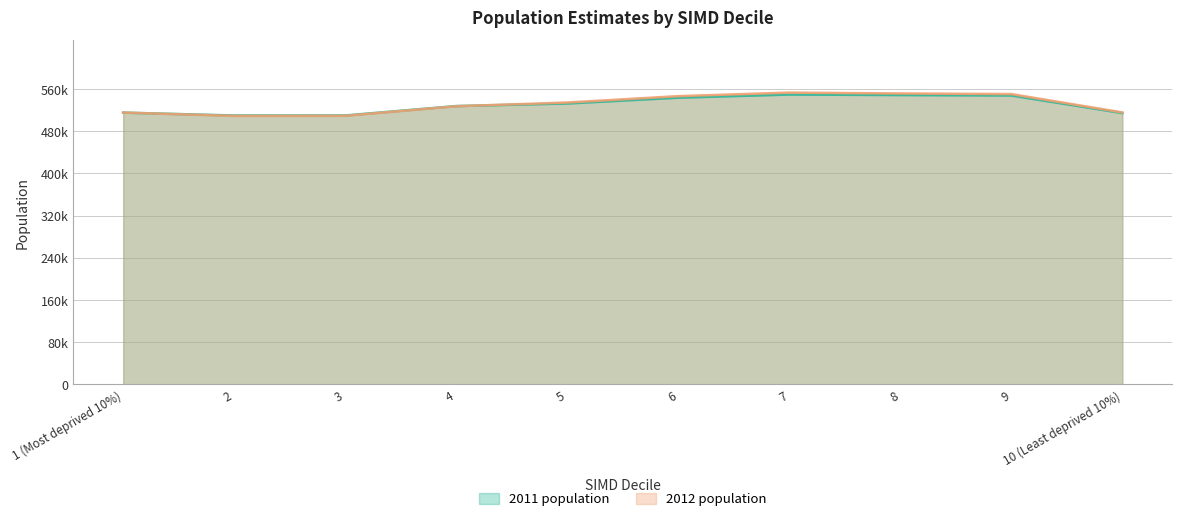

How many interior local peaks does the 2012 population series have?

1